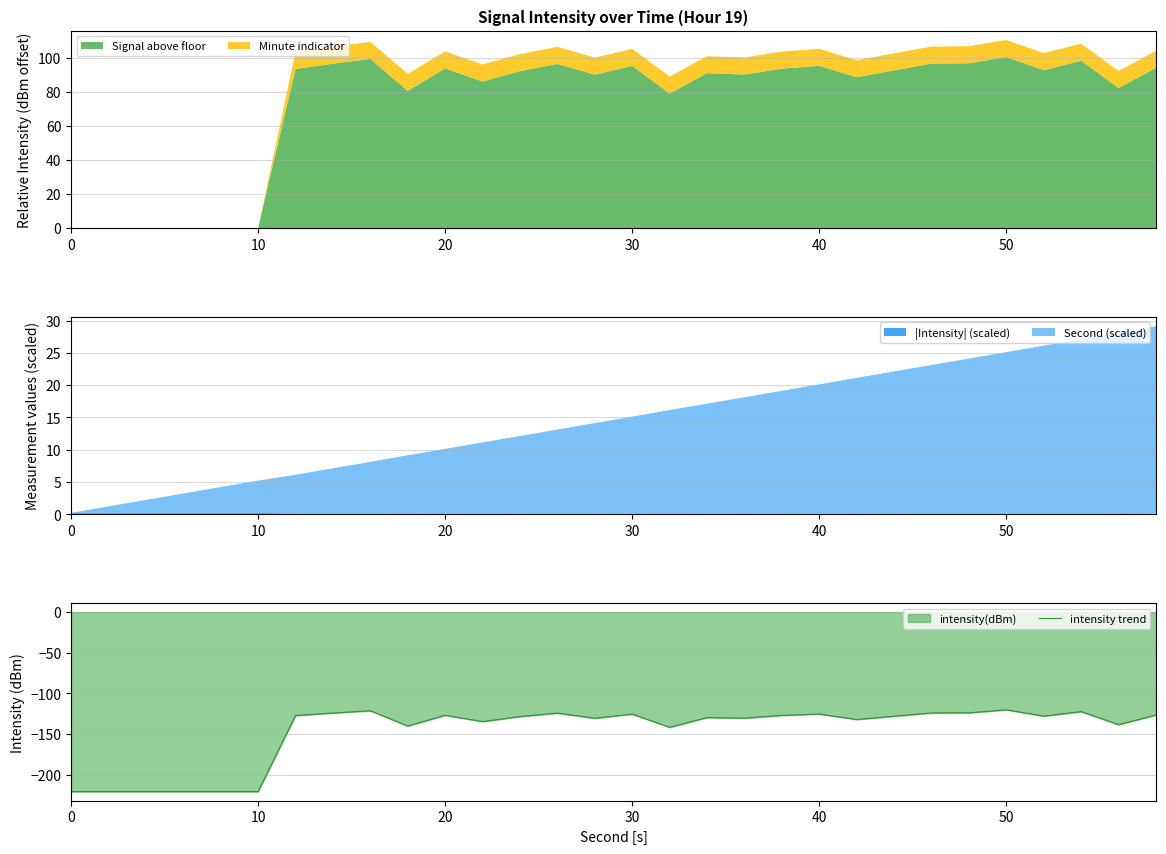

What is the lowest value of the intensity trend series?

-220.6